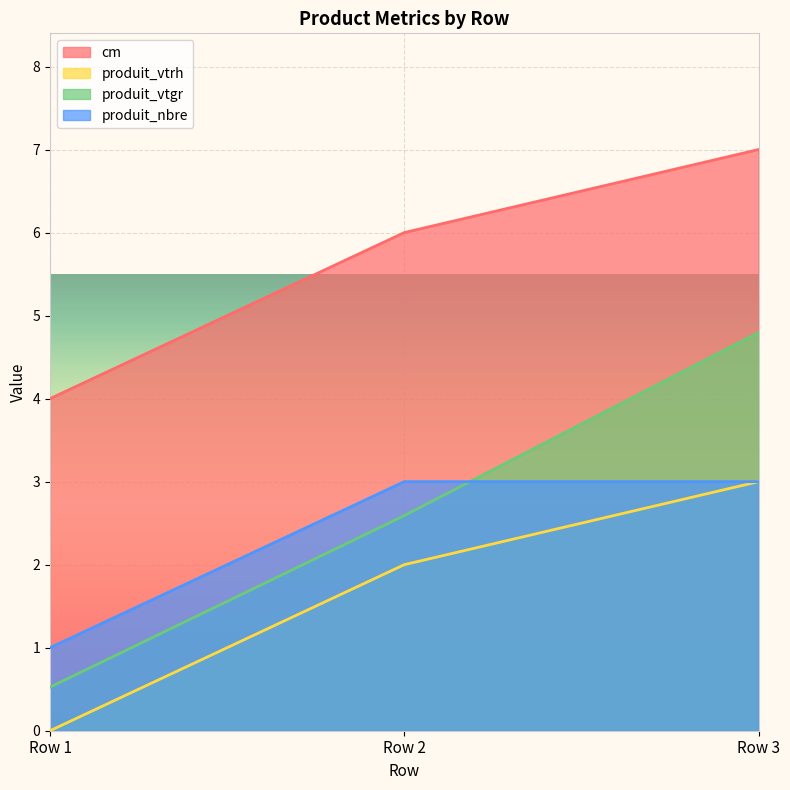

Rank the categories by cm value from lowest to highest.

Row 1, Row 2, Row 3